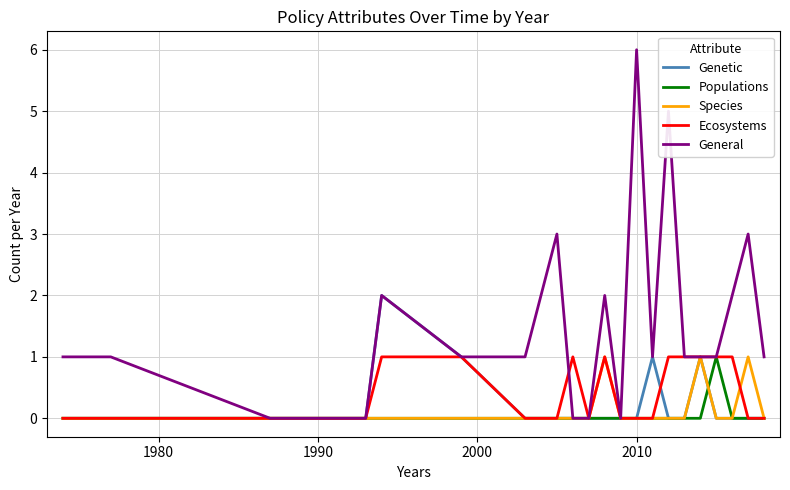

Which series has the widest spread of values?

General